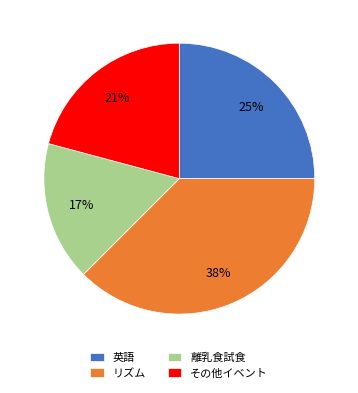

To the nearest percent, what is the difference between the largest and smallest slice percentages?

21%